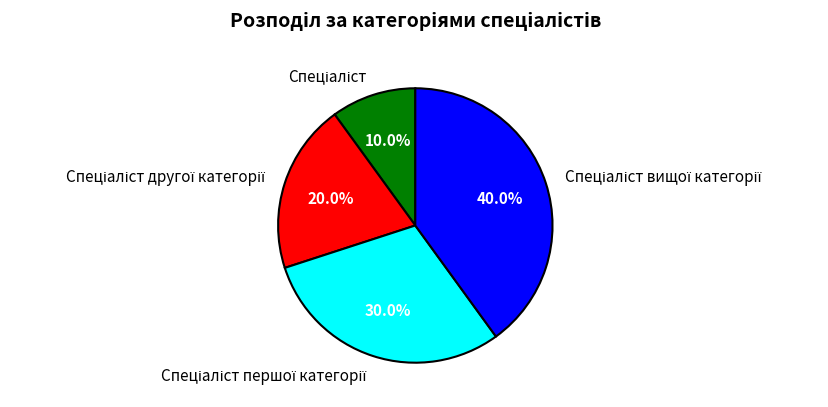

What percentage is the Спеціаліст другої категорії slice, to the nearest percent?

20%